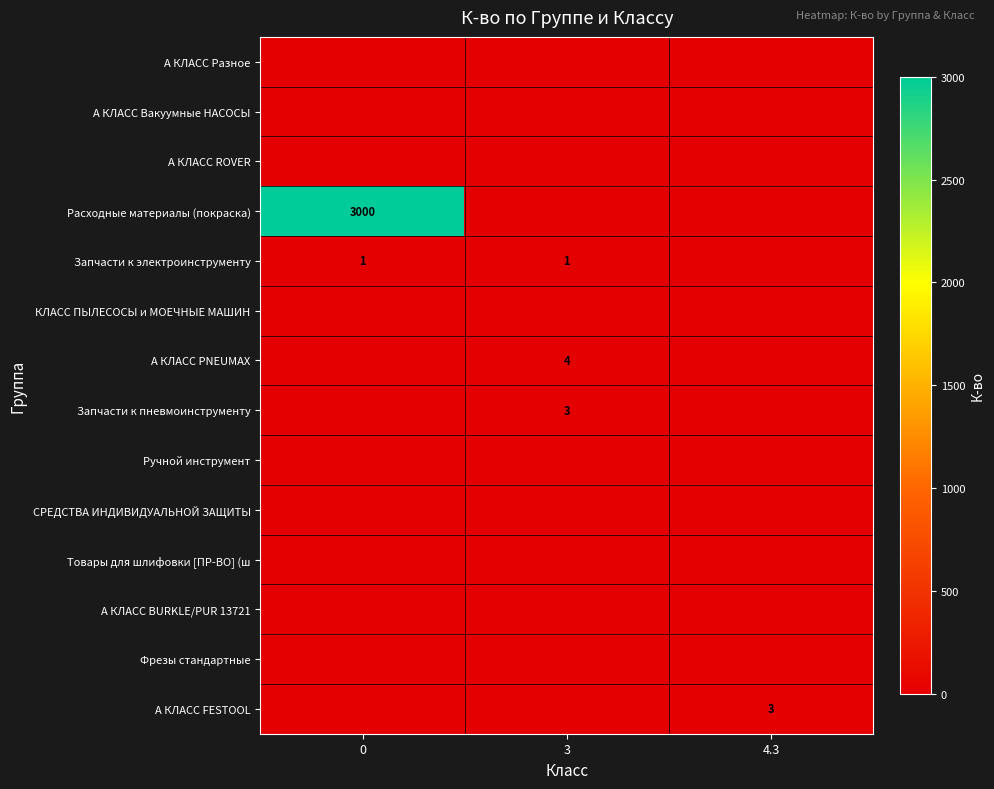

Is it true that Расходные материалы (покраска) equals 3000 at 0?

True